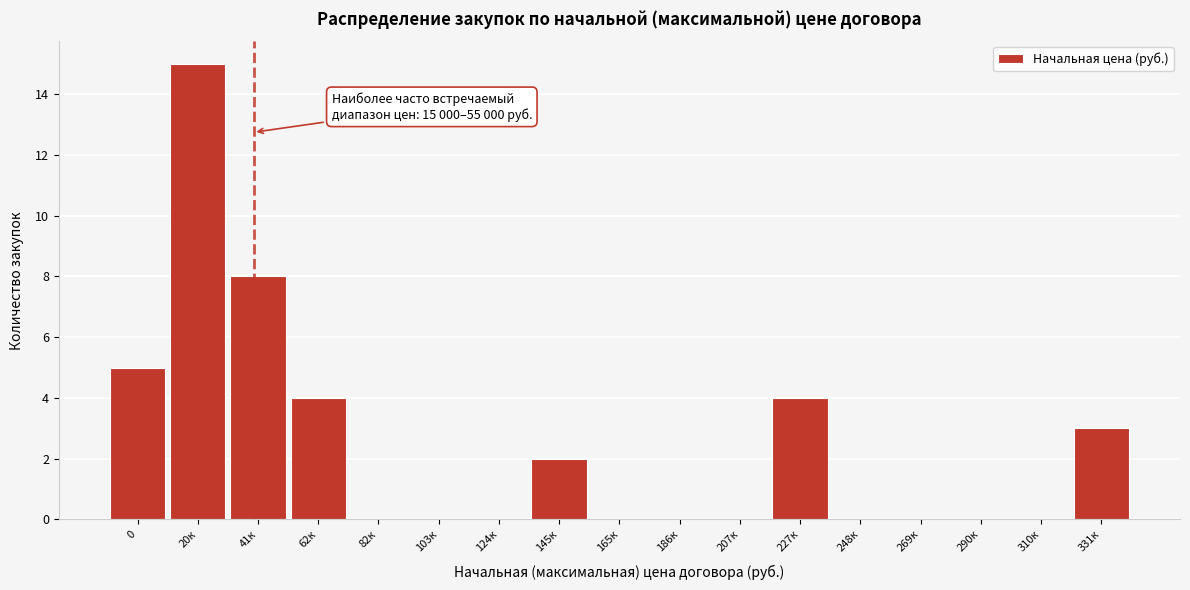

Reading right to left, extract all data points from this chart.

331к=3	310к=0	290к=0	269к=0	248к=0	227к=4	207к=0	186к=0	165к=0	145к=2	124к=0	103к=0	82к=0	62к=4	41к=8	20к=15	0=5